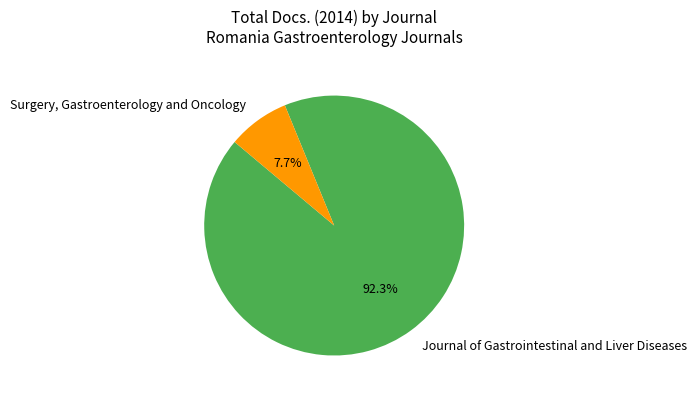

Which category accounts for the majority?

Journal of Gastrointestinal and Liver Diseases